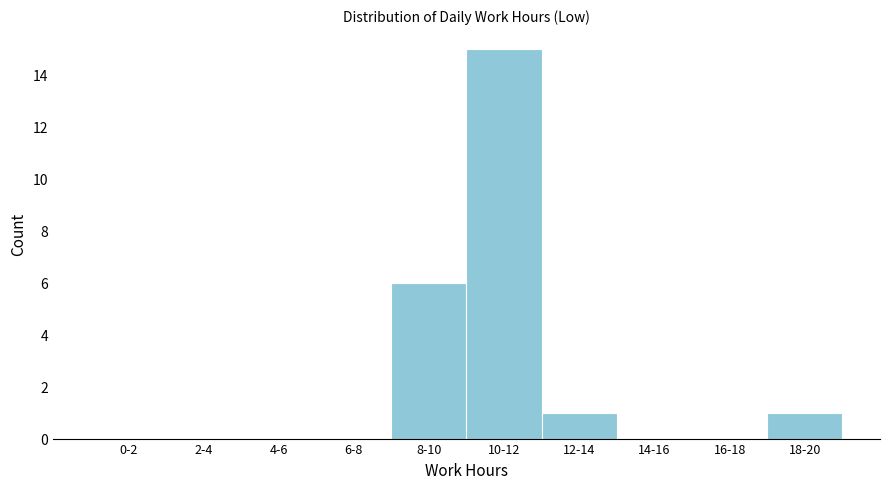

Reading left to right, extract all data points from this chart.

0-2=0	2-4=0	4-6=0	6-8=0	8-10=6	10-12=15	12-14=1	14-16=0	16-18=0	18-20=1